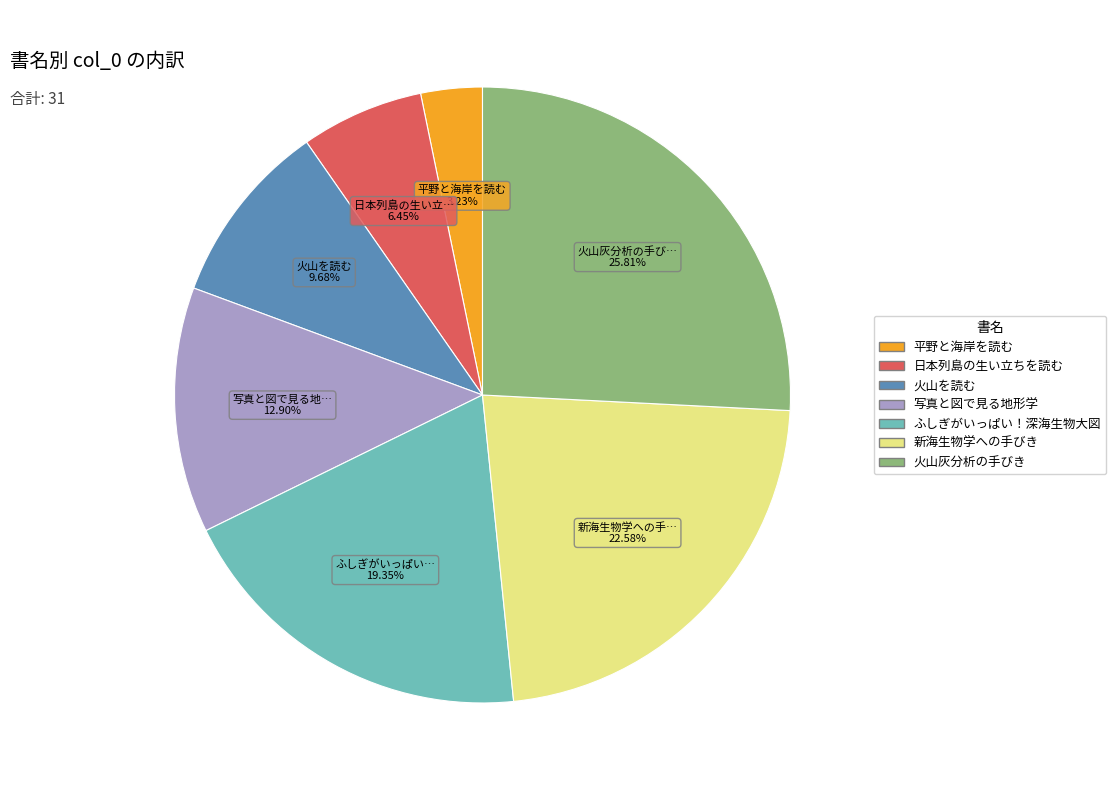

Does any single category account for the majority?

No